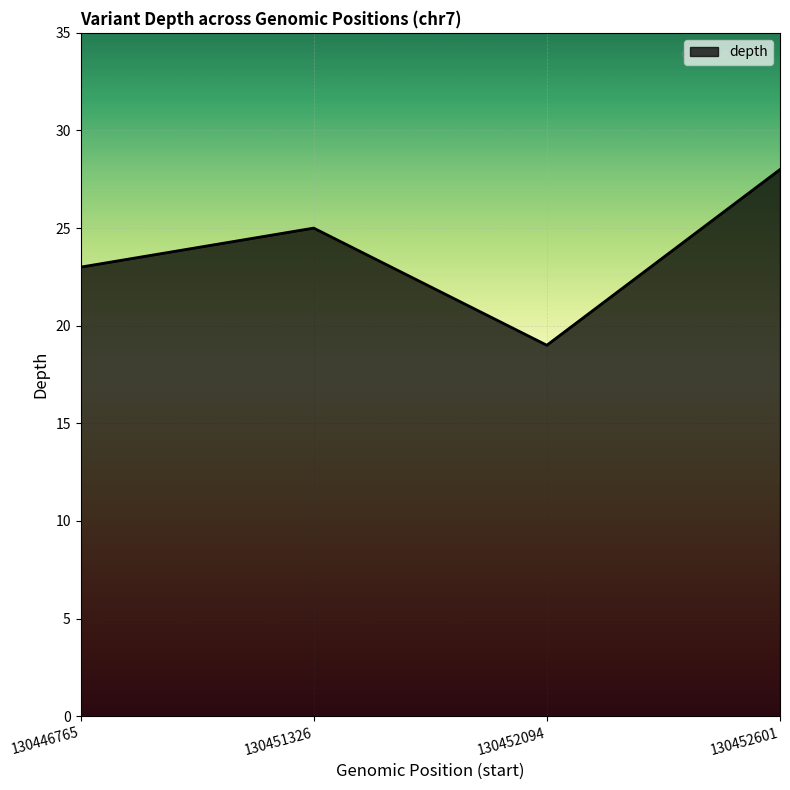

Reading left to right, transcribe all the data shown in this chart.

130446765=23	130451326=25	130452094=19	130452601=28